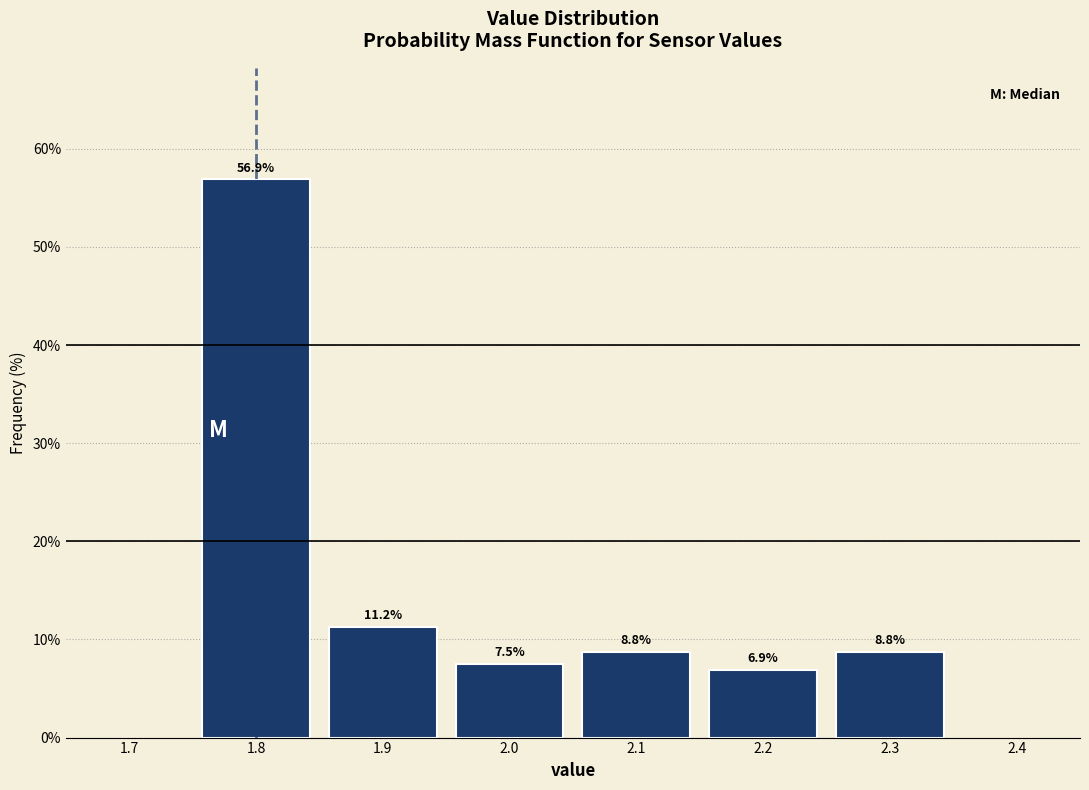

Reading left to right, transcribe this chart: for each bar, give the range it covers on the x-axis and its height.

1.75 to 1.85: 56.9
1.85 to 1.95: 11.2
1.95 to 2.05: 7.5
2.05 to 2.15: 8.8
2.15 to 2.25: 6.9
2.25 to 2.35: 8.8